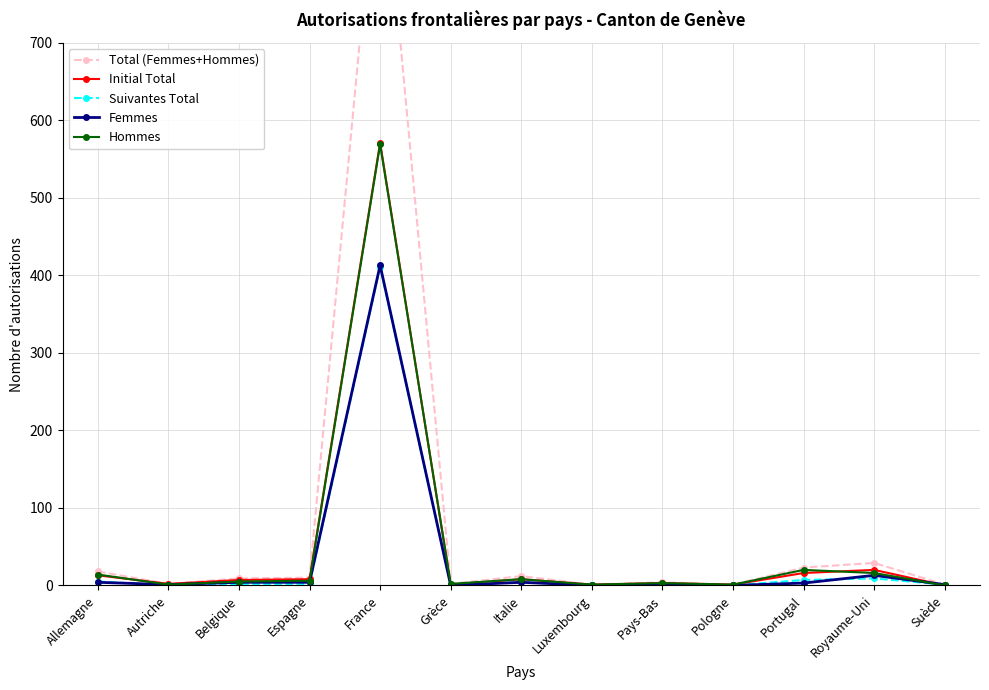

Reading right to left, list all the values displayed in this chart.

Total (Femmes+Hommes): Suède=1	Royaume-Uni=29	Portugal=23	Pologne=1	Pays-Bas=4	Luxembourg=1	Italie=12	Grèce=2	France=982	Espagne=10	Belgique=9	Autriche=2	Allemagne=18
Initial Total: Suède=0	Royaume-Uni=20	Portugal=16	Pologne=1	Pays-Bas=3	Luxembourg=1	Italie=8	Grèce=1	France=571	Espagne=8	Belgique=7	Autriche=2	Allemagne=13
Suivantes Total: Suède=1	Royaume-Uni=9	Portugal=7	Pologne=0	Pays-Bas=1	Luxembourg=0	Italie=4	Grèce=1	France=411	Espagne=2	Belgique=2	Autriche=0	Allemagne=5
Femmes: Suède=1	Royaume-Uni=13	Portugal=3	Pologne=0	Pays-Bas=1	Luxembourg=0	Italie=4	Grèce=0	France=413	Espagne=4	Belgique=4	Autriche=1	Allemagne=4
Hommes: Suède=0	Royaume-Uni=16	Portugal=20	Pologne=1	Pays-Bas=3	Luxembourg=1	Italie=8	Grèce=2	France=569	Espagne=6	Belgique=5	Autriche=1	Allemagne=14